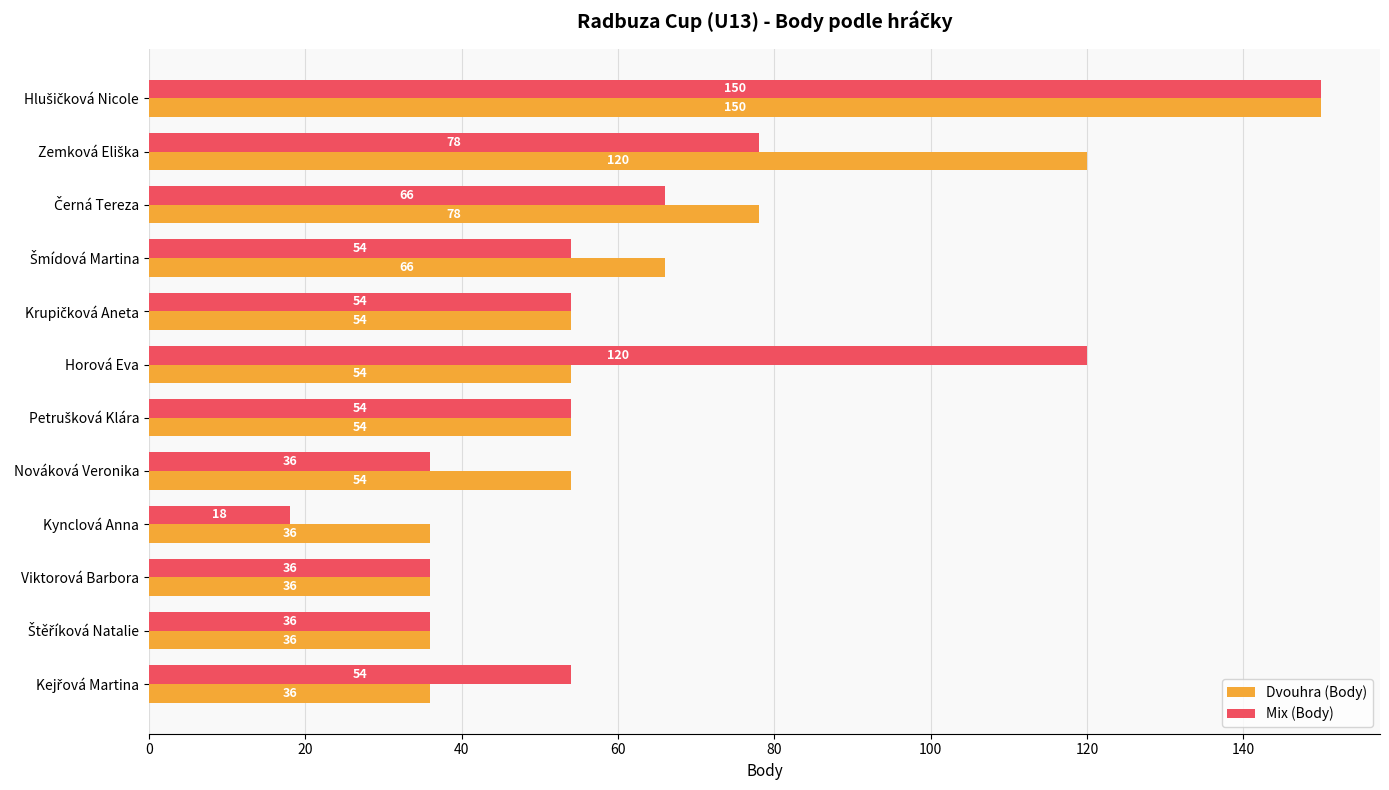

What is the smallest value displayed?

18